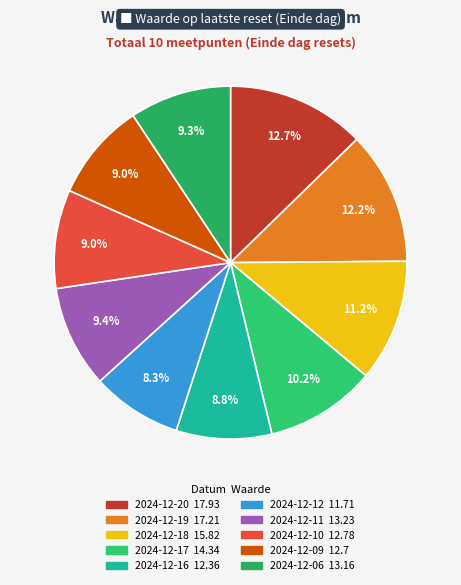

Count the number of slices in the pie.

10